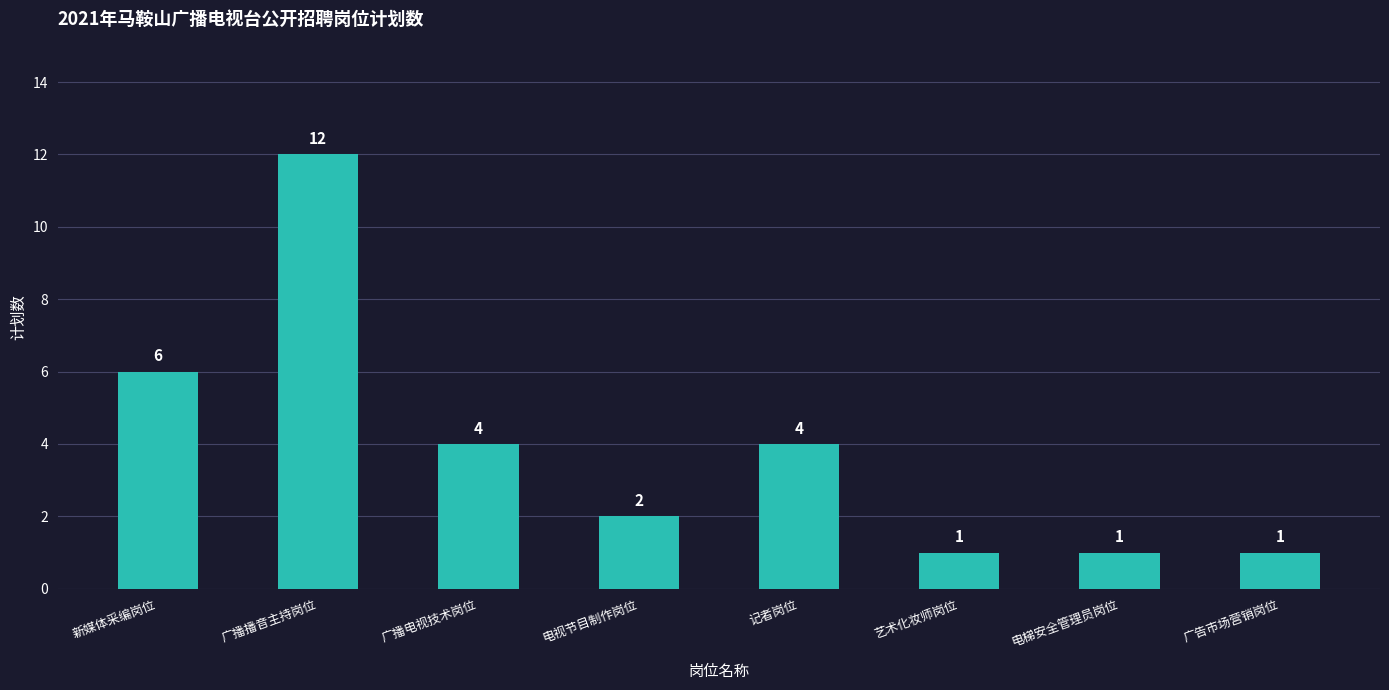

Are the bars grouped side by side (vs. stacked)?

No